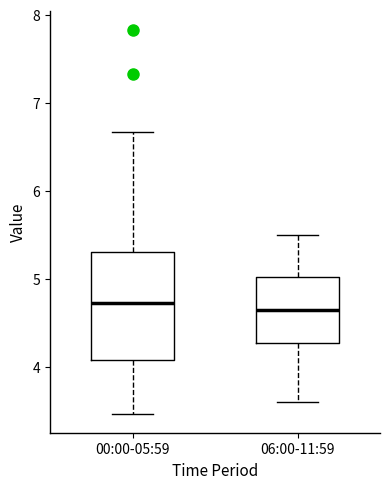

Reading left to right, read every box against the y-axis: the position of its median line, the range the box covers, and the ends of its whiskers. The values are not printed on the chart, so give them approximately, as read against the axis.

00:00-05:59: median 4.7, box 4.1 to 5.3, whiskers 3.5 to 6.7
06:00-11:59: median 4.7, box 4.3 to 5.0, whiskers 3.6 to 5.5